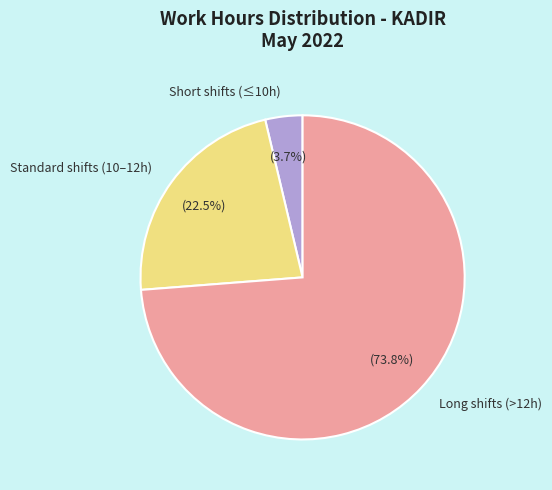

Combined, what portion of the pie is Long shifts (>12h) and Standard shifts (10–12h)?

96.3%